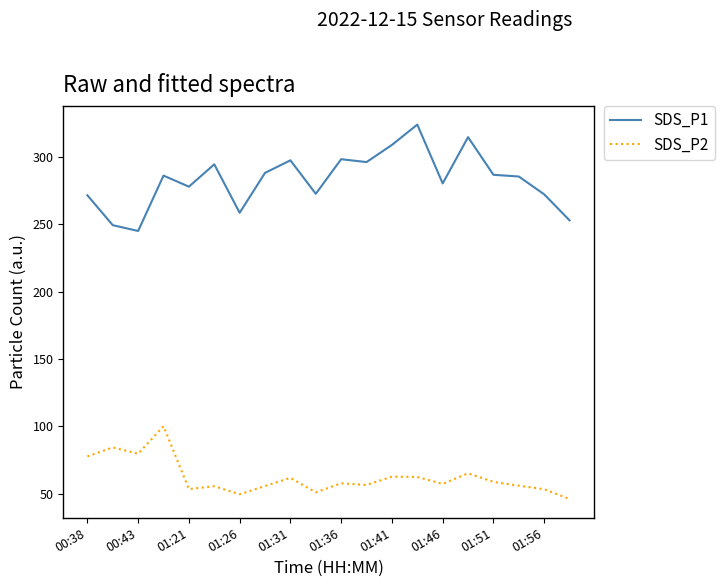

Which series has the largest range (max minus min)?

SDS_P1